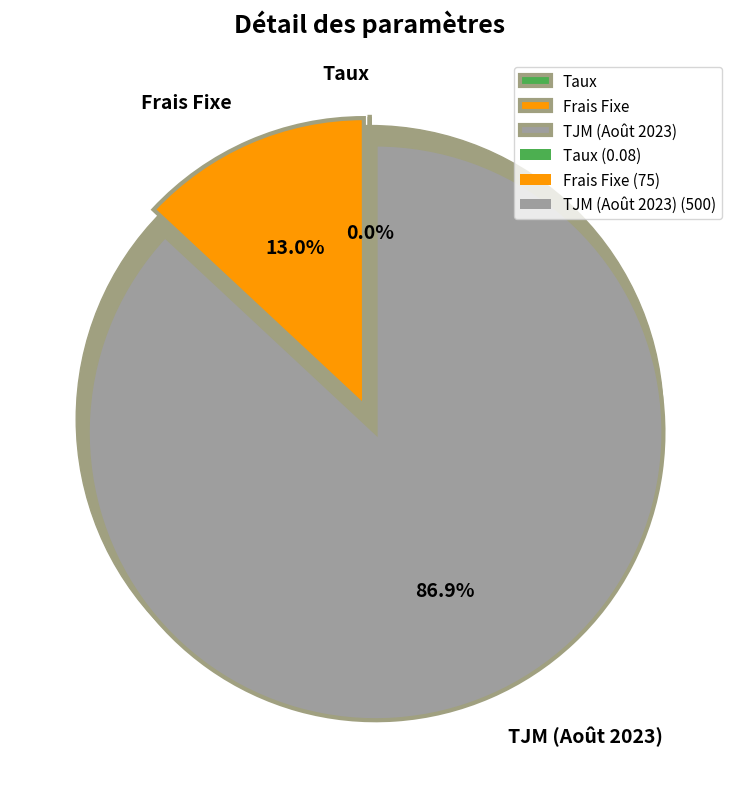

How many slices are in this pie chart?

3